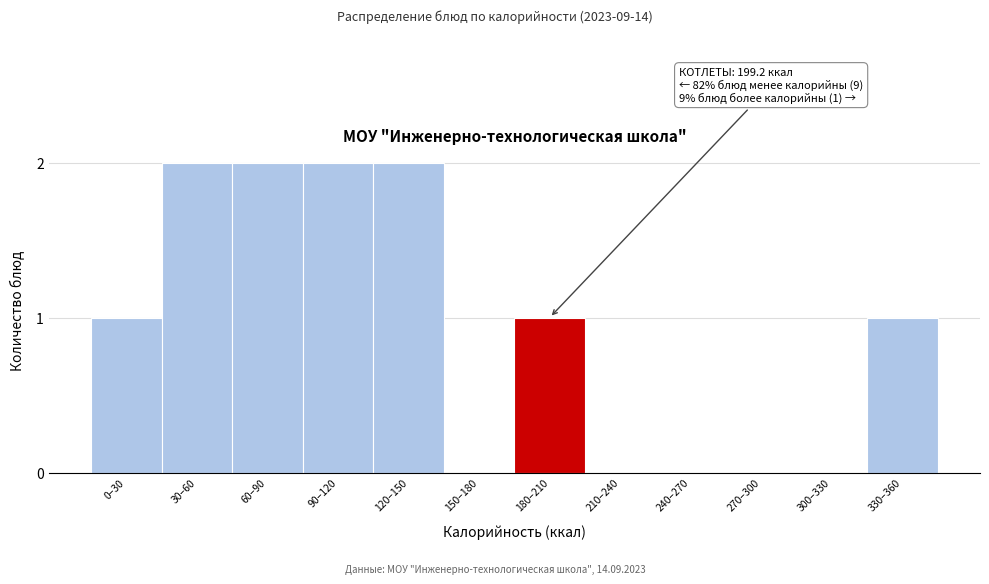

Reading left to right, what are all the values shown in this chart?

0–30=1	30–60=2	60–90=2	90–120=2	120–150=2	150–180=0	180–210=1	210–240=0	240–270=0	270–300=0	300–330=0	330–360=1